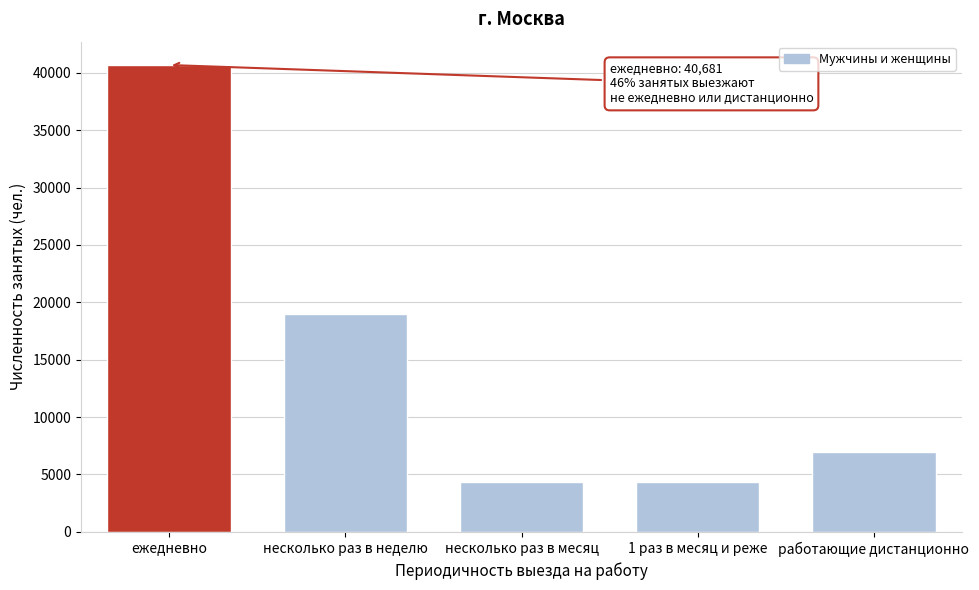

What is the average value?

15073